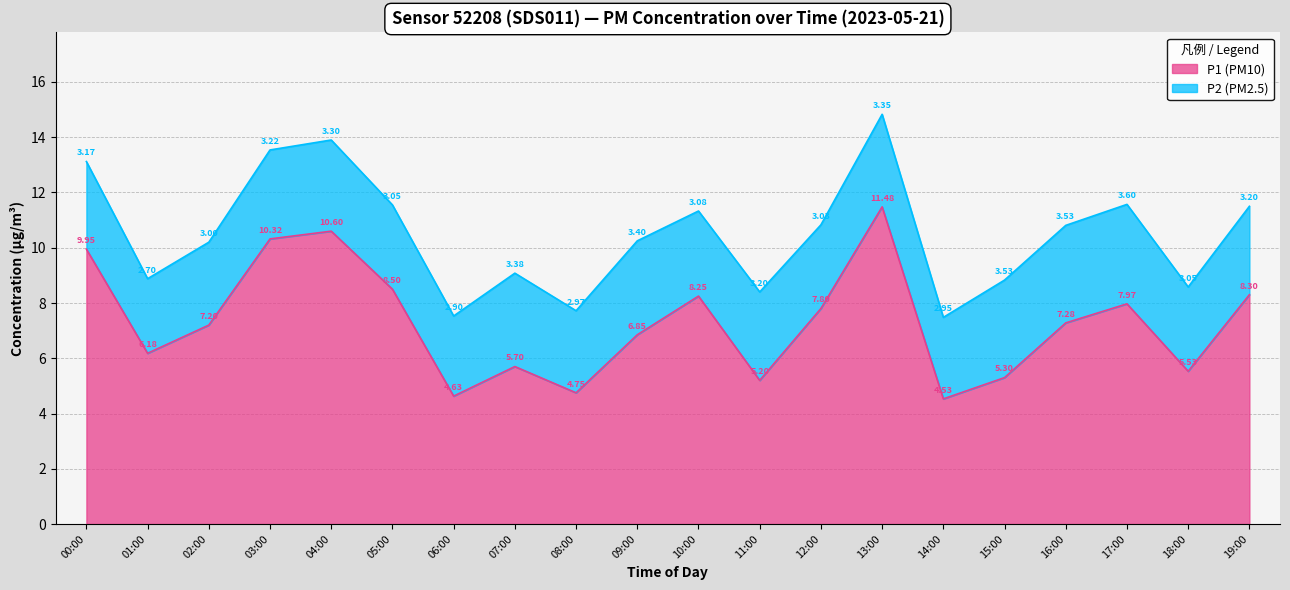

Reading right to left, transcribe all the data shown in this chart.

8.3	5.5	8.0	7.3	5.3	4.5	11.5	7.8	5.2	8.2	6.8	4.8	5.7	4.6	8.5	10.6	10.3	7.2	6.2	9.9